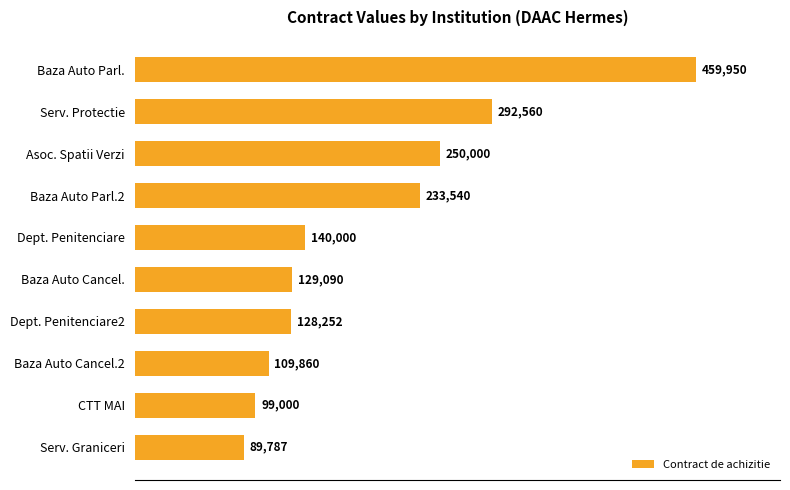

How many values are below 140000?

5